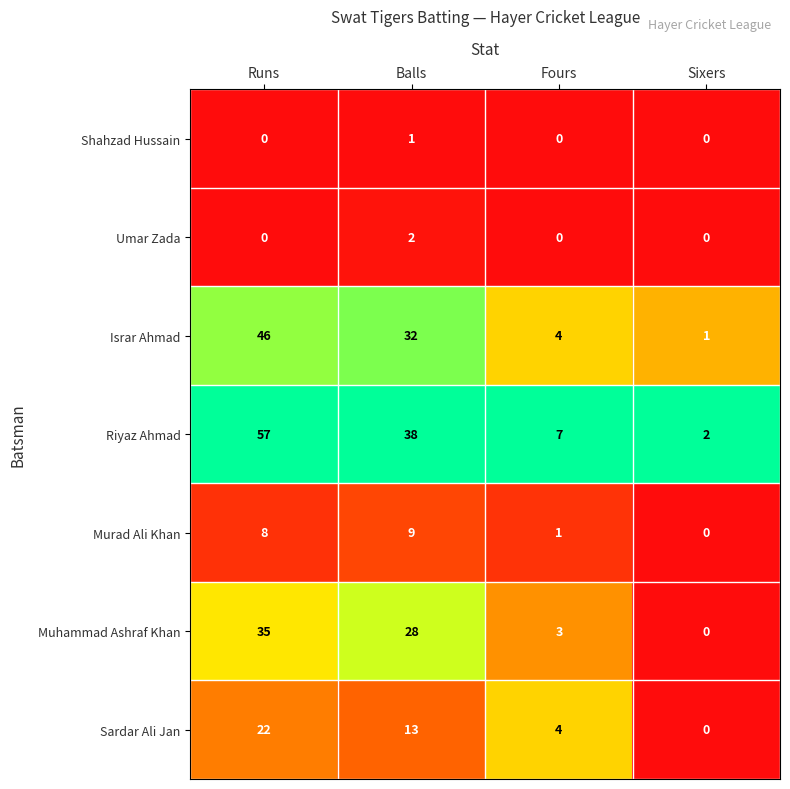

The value of Umar Zada at Balls is 2. True or false?

True